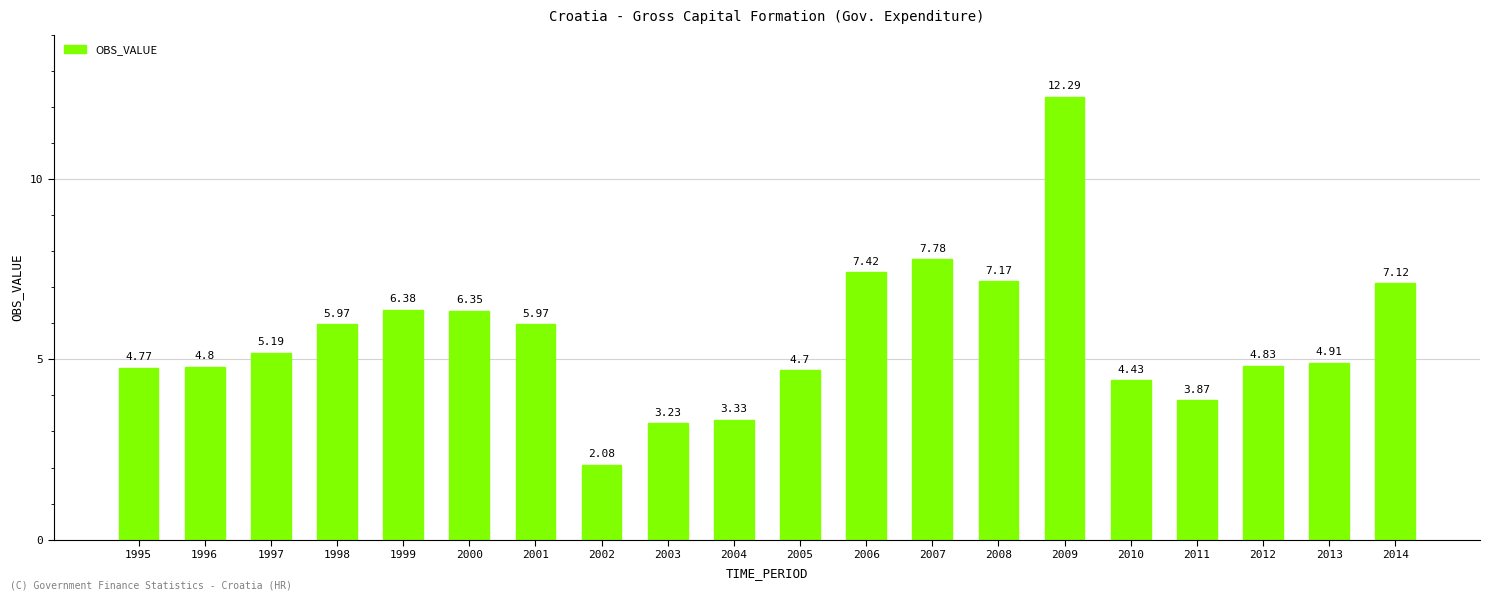

What is the difference between the second highest and minimum values?

5.7